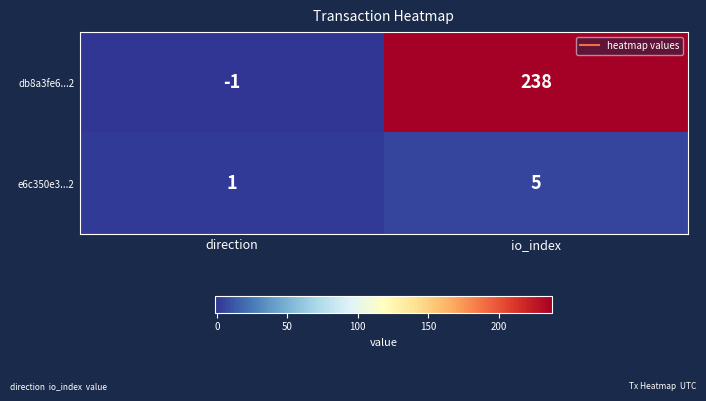

Reading right to left, list all the values displayed in this chart.

db8a3fe6...2: io_index=238	direction=-1
e6c350e3...2: io_index=5	direction=1